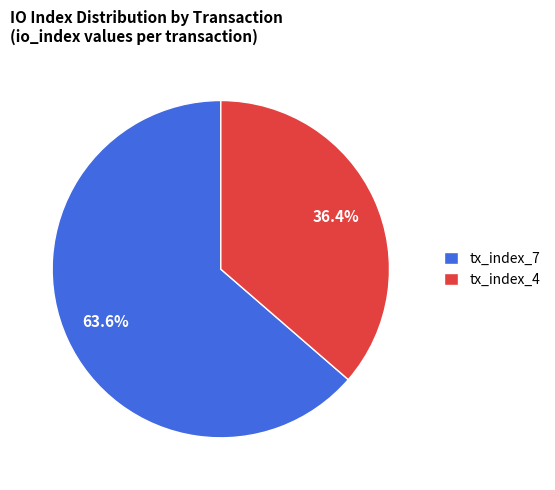

What is the ratio of the value at tx_index_4 to the value at tx_index_7?

0.6